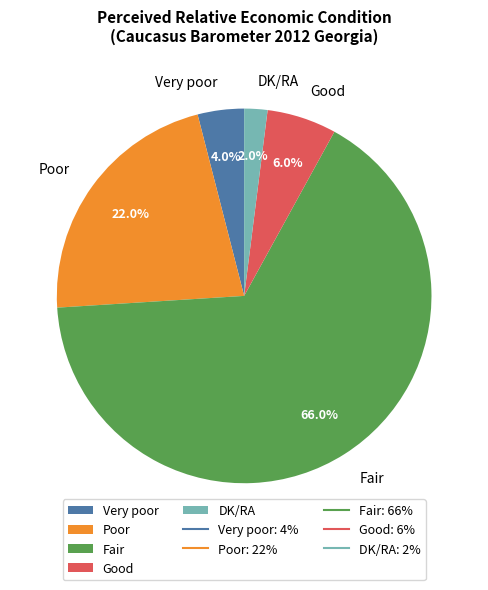

Which category has the smallest portion of the pie?

DK/RA